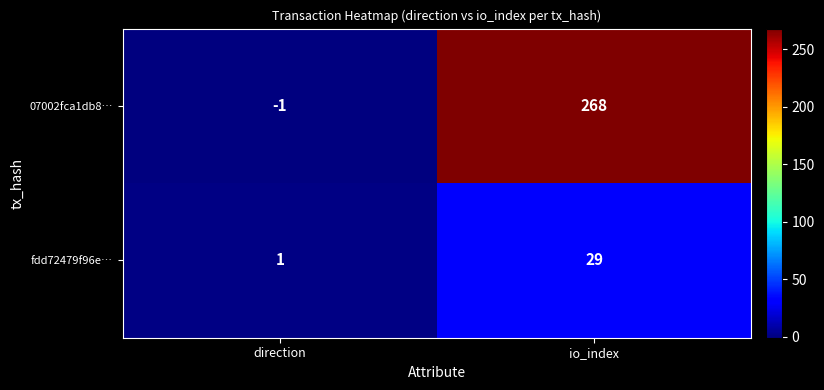

What value does the fdd72479f96e… series have at io_index?

29